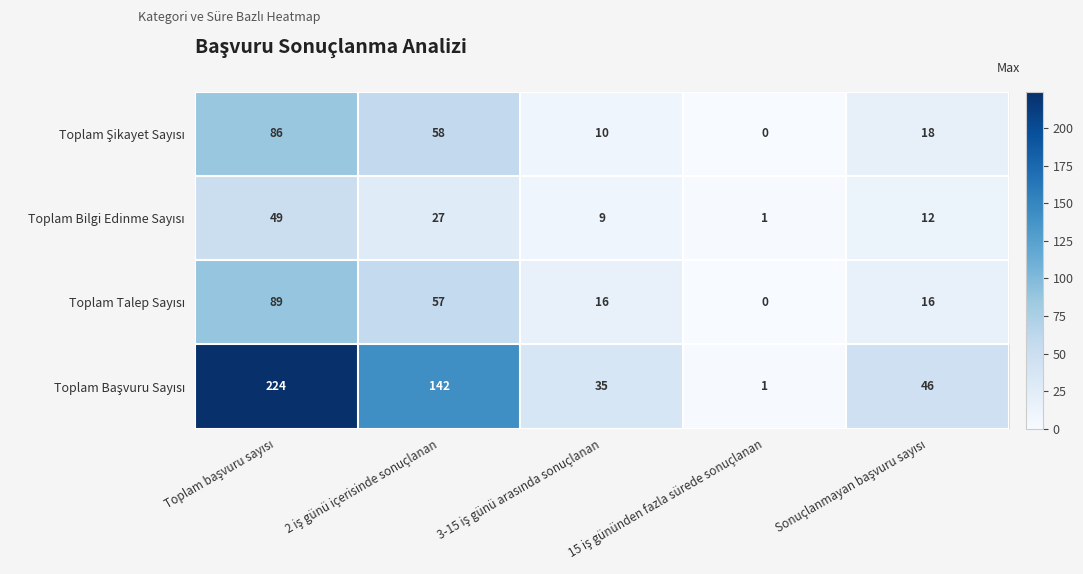

What is the maximum value shown in the chart?

224